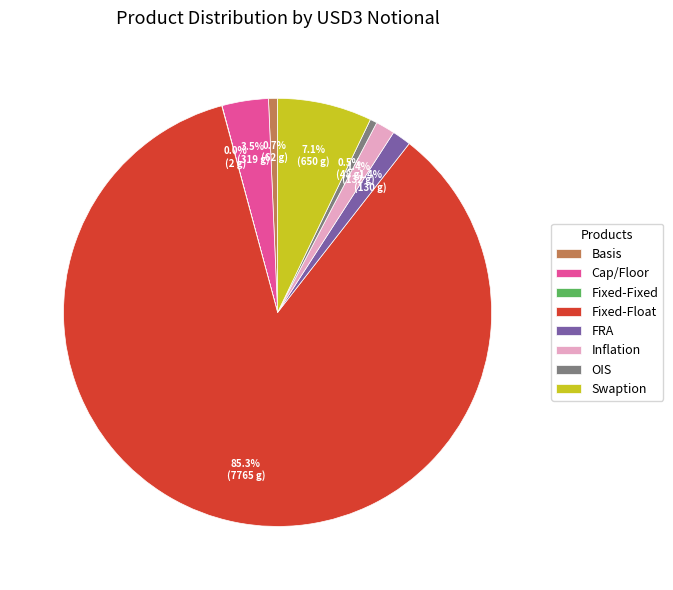

Is the sum of Swaption and Basis greater than half?

No